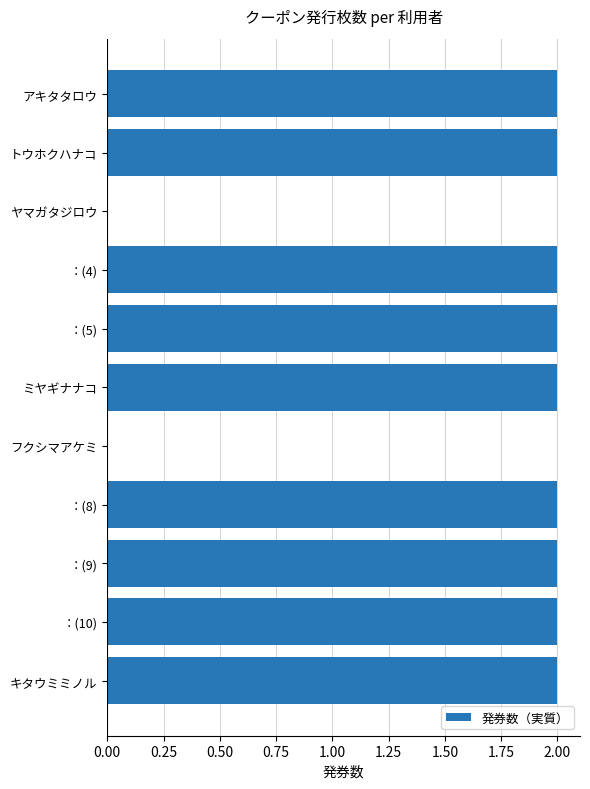

Are the bars horizontal?

Yes